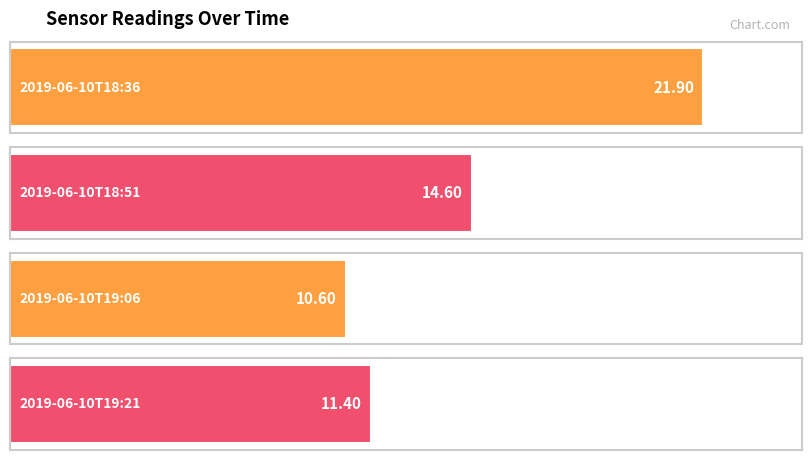

Between 2019-06-10T18:36 and 2019-06-10T18:51, which is larger?

2019-06-10T18:36